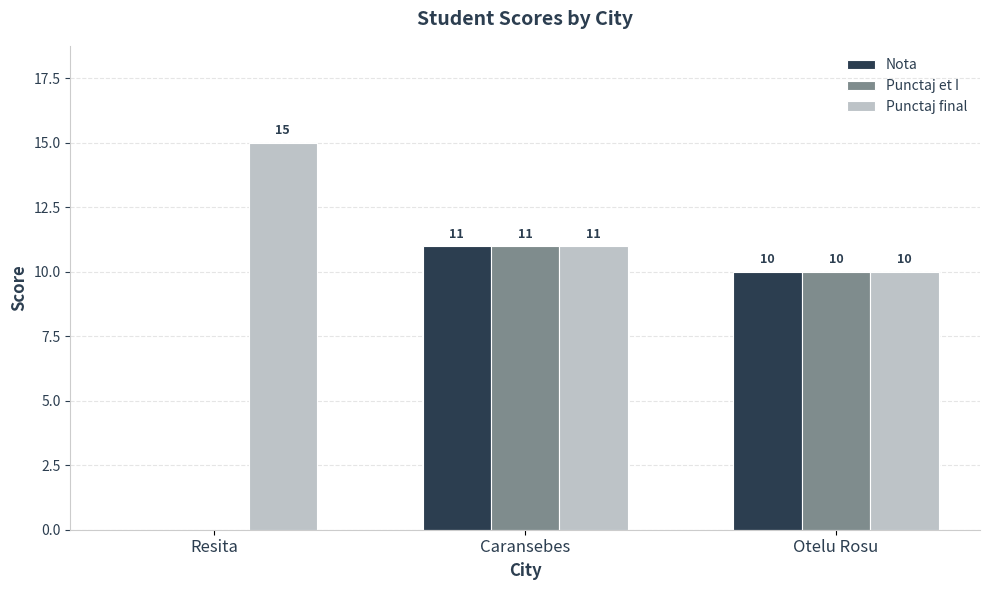

What is the maximum value for Nota?

11